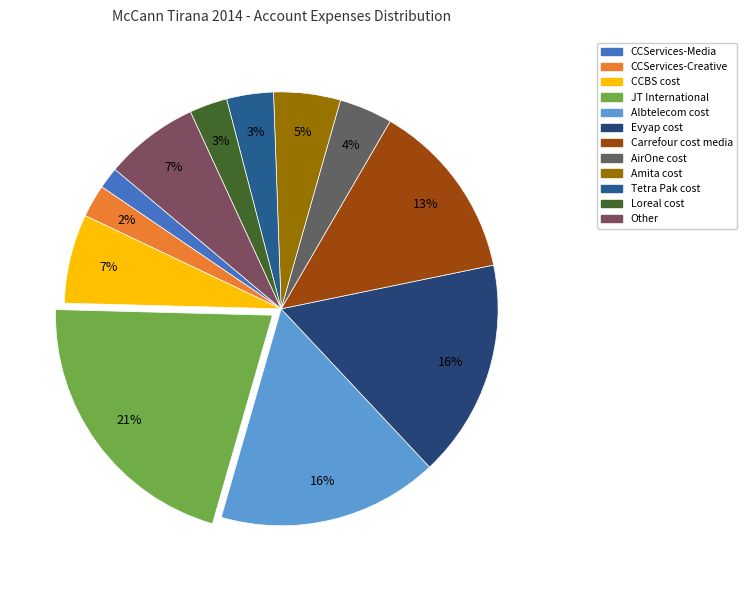

Does Other represent more than half of the total?

No